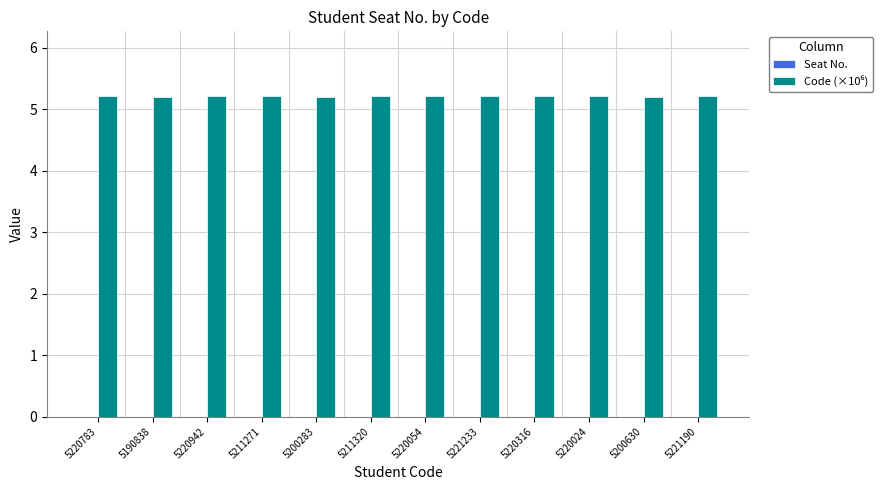

Approximately how many times larger is the value at 5200283 compared to 5211271?

1.0